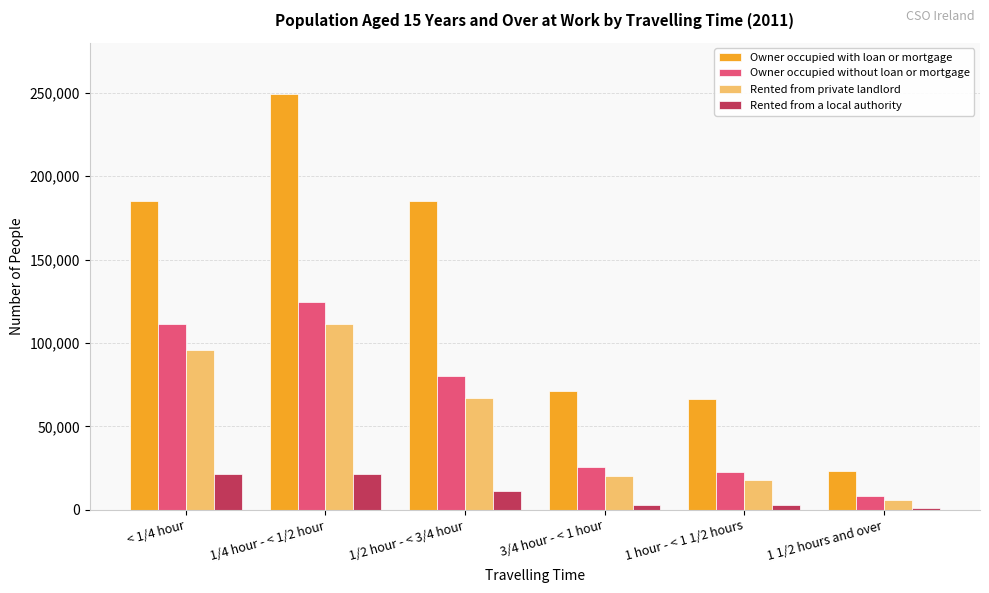

What is the sum of all Rented from a local authority values?

60621